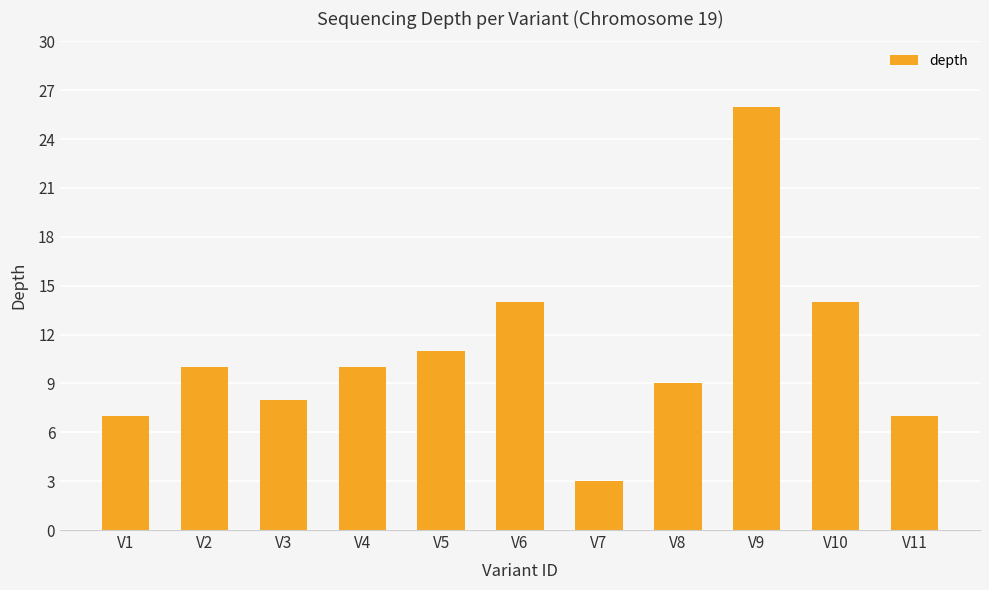

What is the approximate value at V2?

10